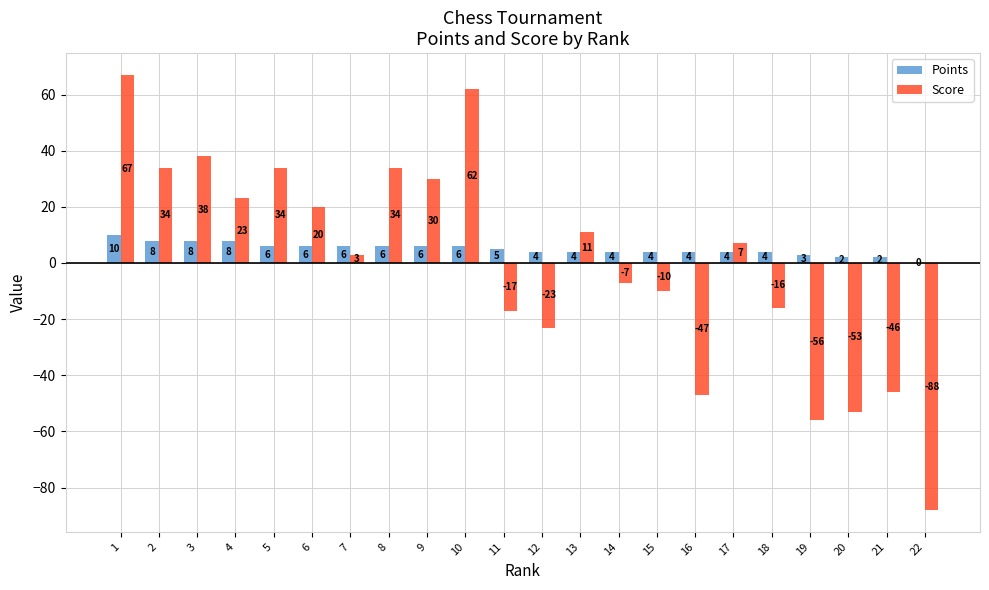

At which label is Score closest to -10?

15